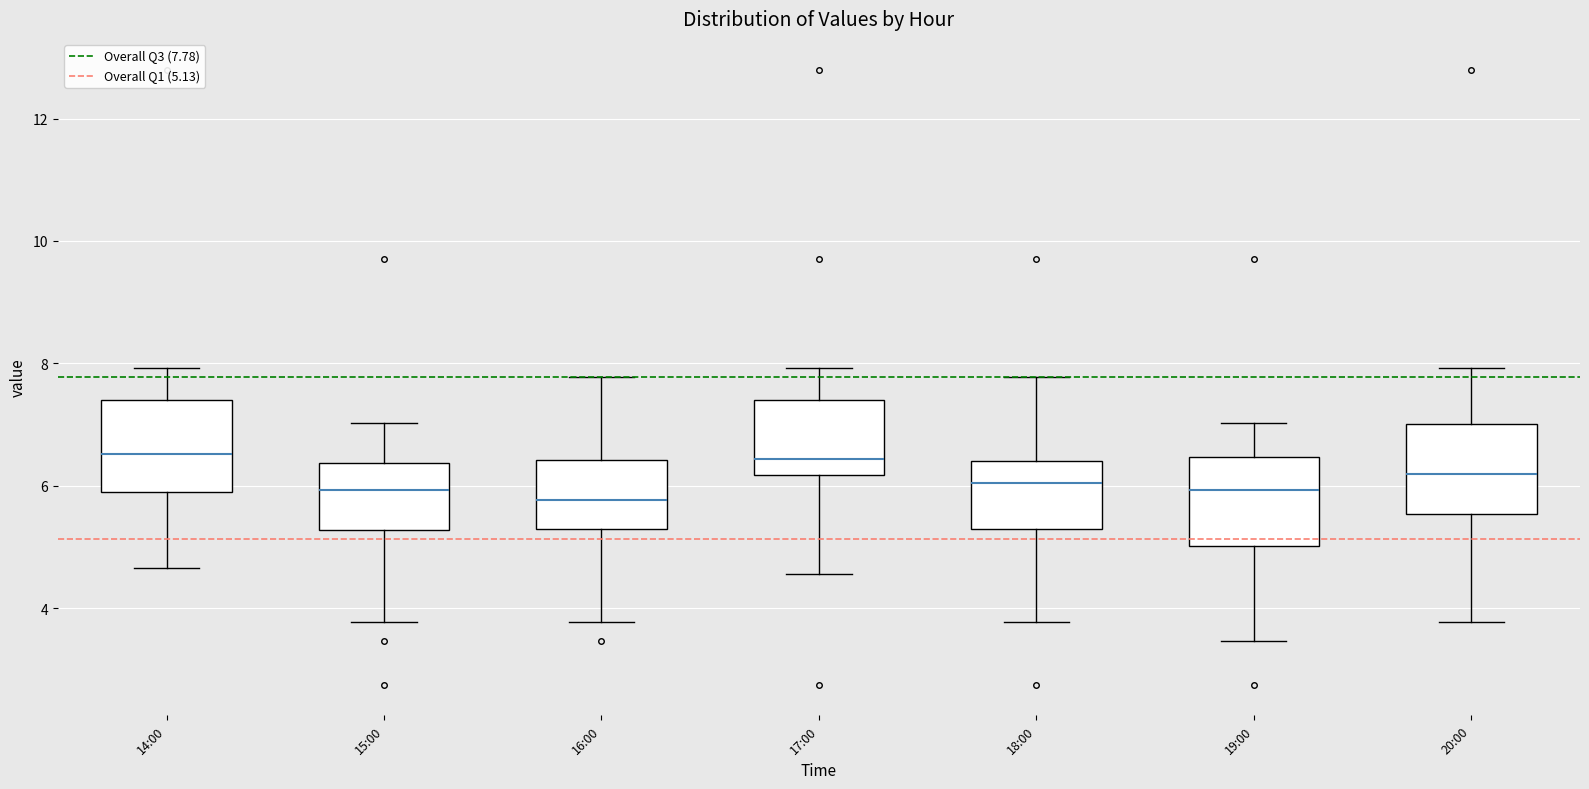

Reading left to right, read every box against the y-axis: the position of its median line, the range the box covers, and the ends of its whiskers. The values are not printed on the chart, so give them approximately, as read against the axis.

14:00: median 6.6, box 5.8 to 7.4, whiskers 4.6 to 8.0
15:00: median 6.0, box 5.2 to 6.4, whiskers 3.8 to 7.0
16:00: median 5.8, box 5.2 to 6.4, whiskers 3.8 to 7.8
17:00: median 6.4, box 6.2 to 7.4, whiskers 4.6 to 8.0
18:00: median 6.0, box 5.2 to 6.4, whiskers 3.8 to 7.8
19:00: median 6.0, box 5.0 to 6.4, whiskers 3.4 to 7.0
20:00: median 6.2, box 5.6 to 7.0, whiskers 3.8 to 8.0